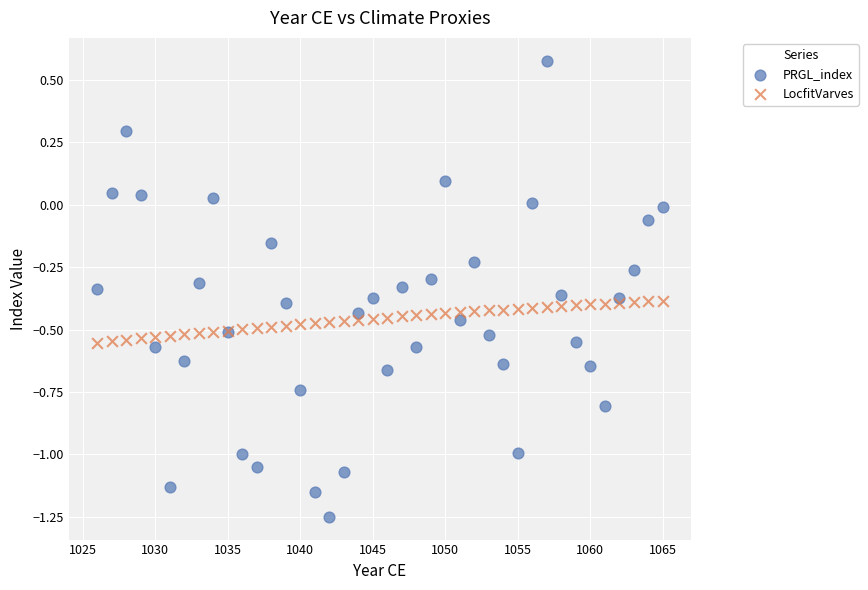

Which series contains the lowest Y value?

PRGL_index